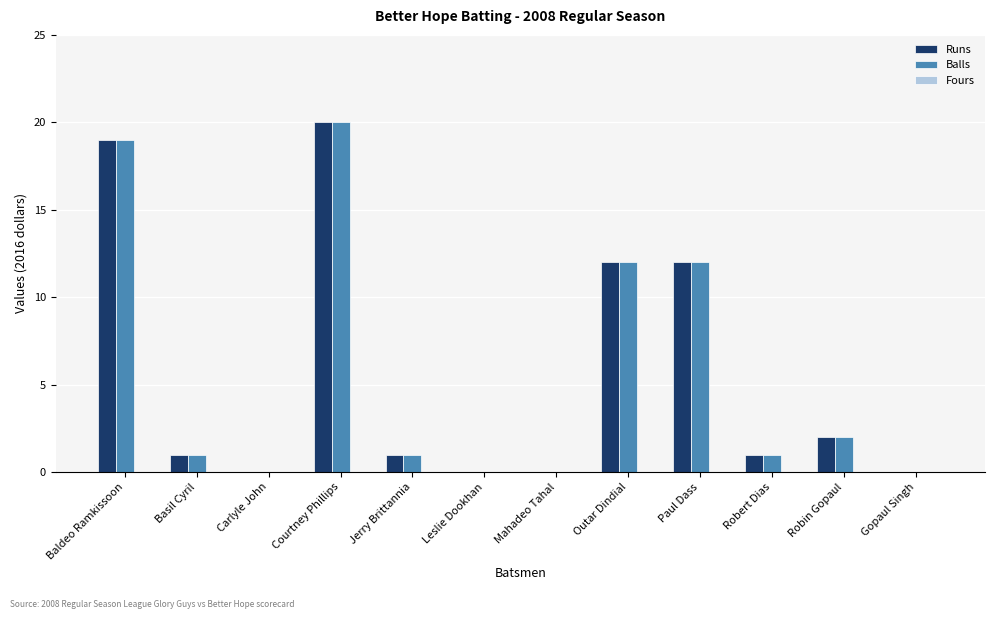

Which category has the highest value in the Balls series?

Courtney Phillips